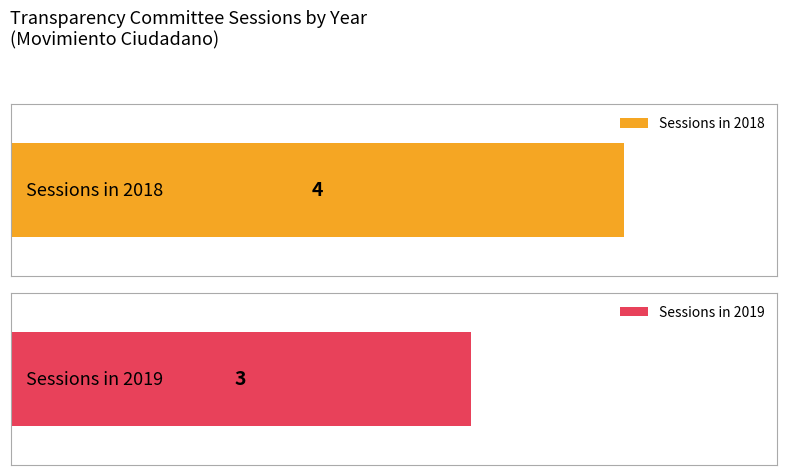

List the labels in order of value, largest first.

2018, 2019